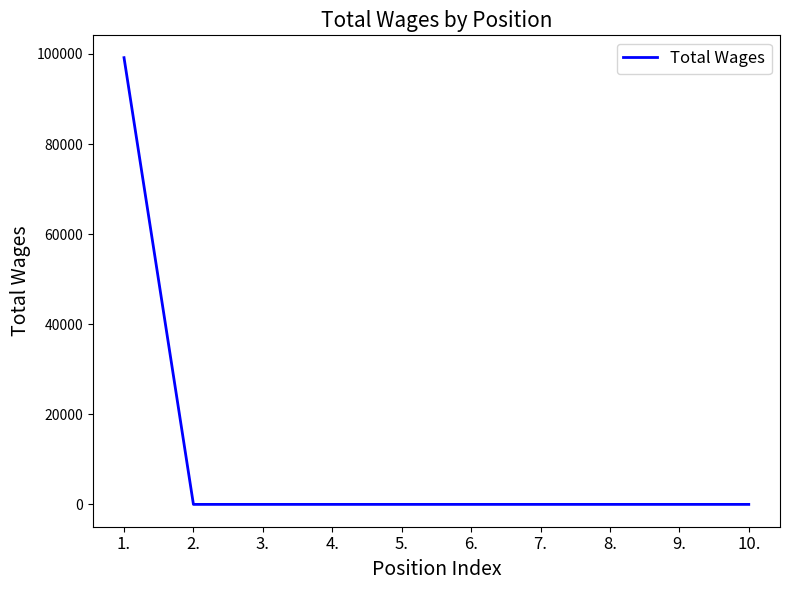

Which has a higher value, 3. or 1.?

1.